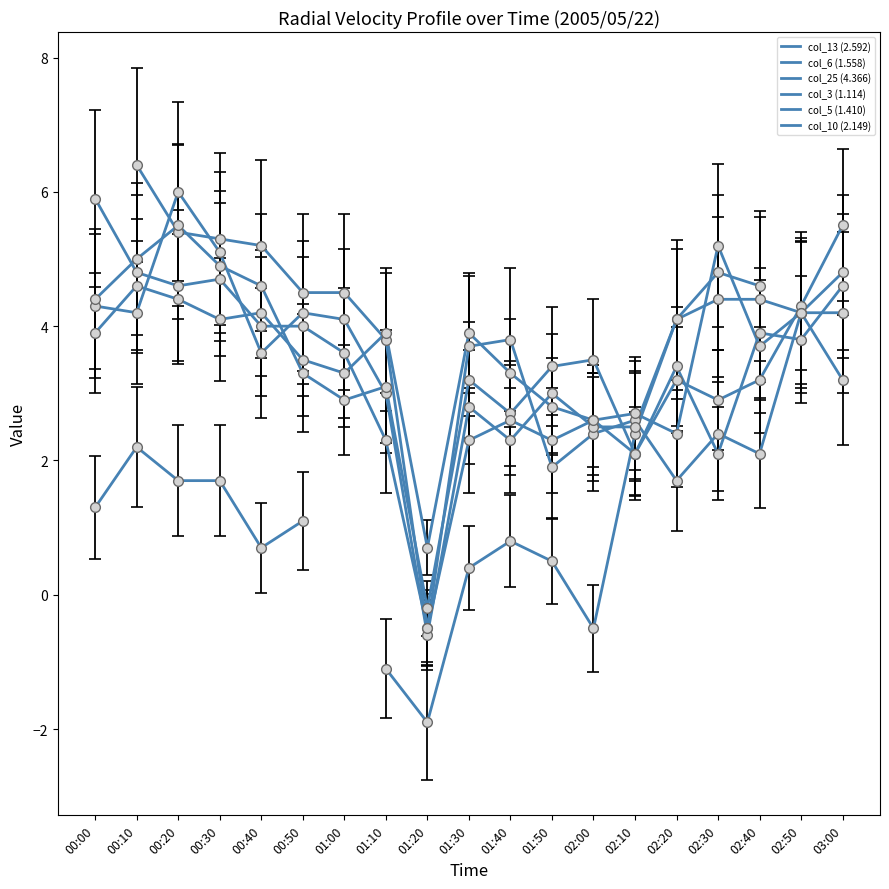

How many distinct data groups are displayed?

6